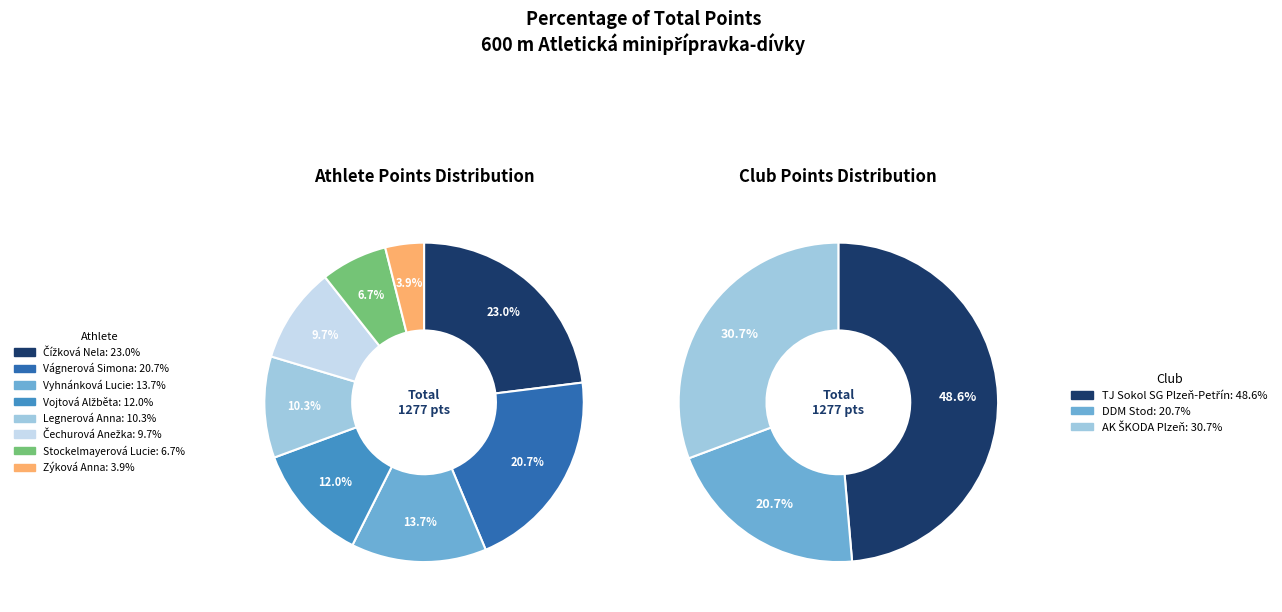

To the nearest percent, what portion does Vágnerová Simona represent?

21%